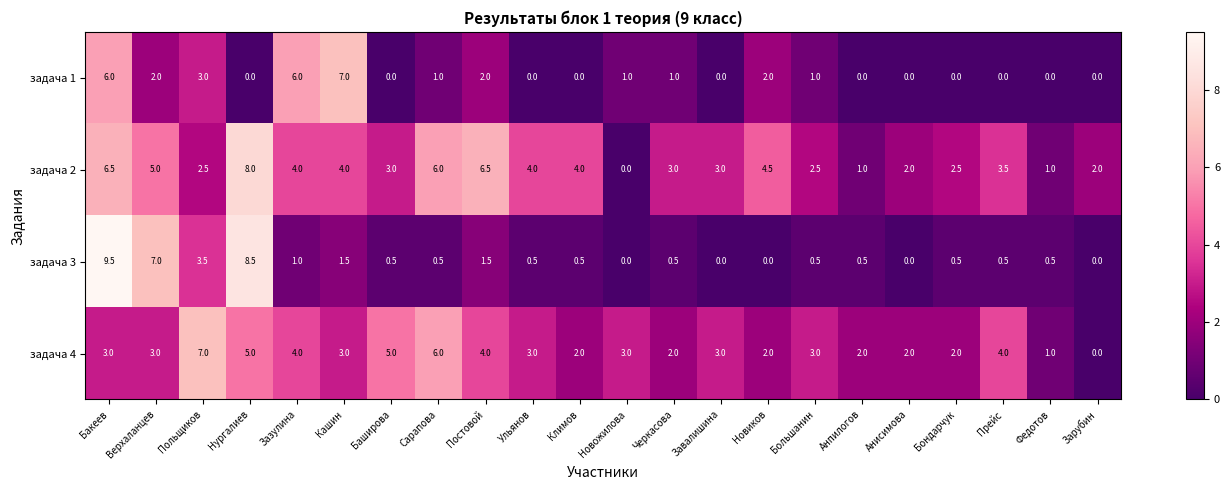

The задача 4 series shows 5.0 at Баширова. True or false?

True